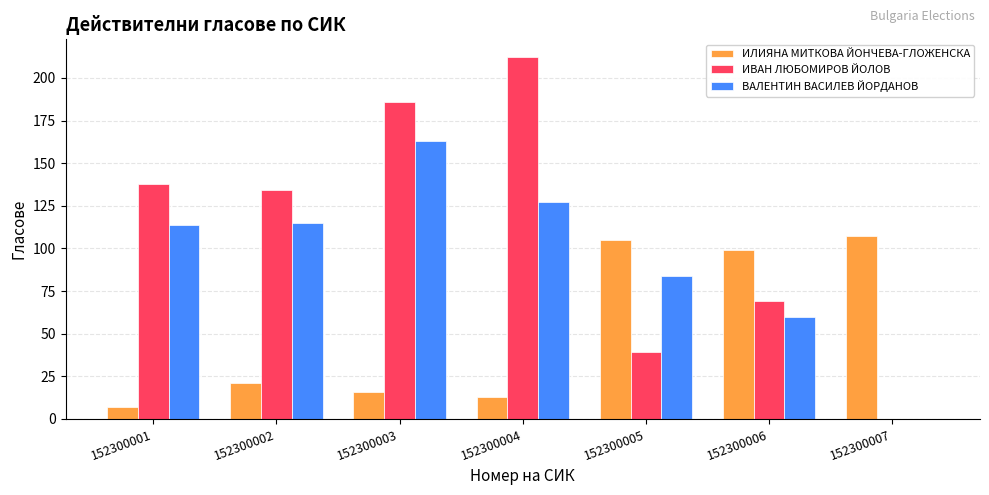

Does the chart contain stacked bars?

No